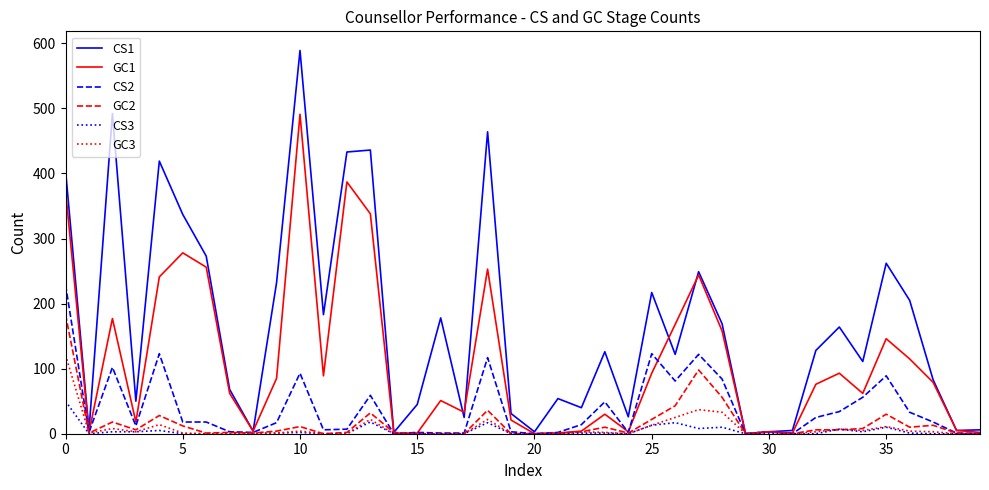

True or false: GC1 and CS3 intersect in this chart.

False